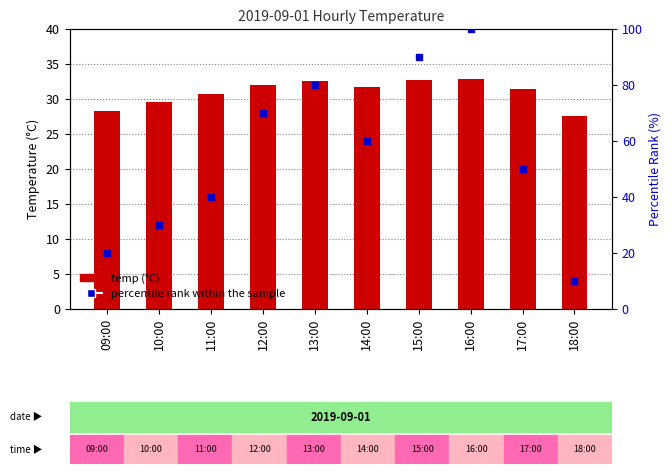

Which series reaches the maximum Y coordinate?

percentile rank within the sample